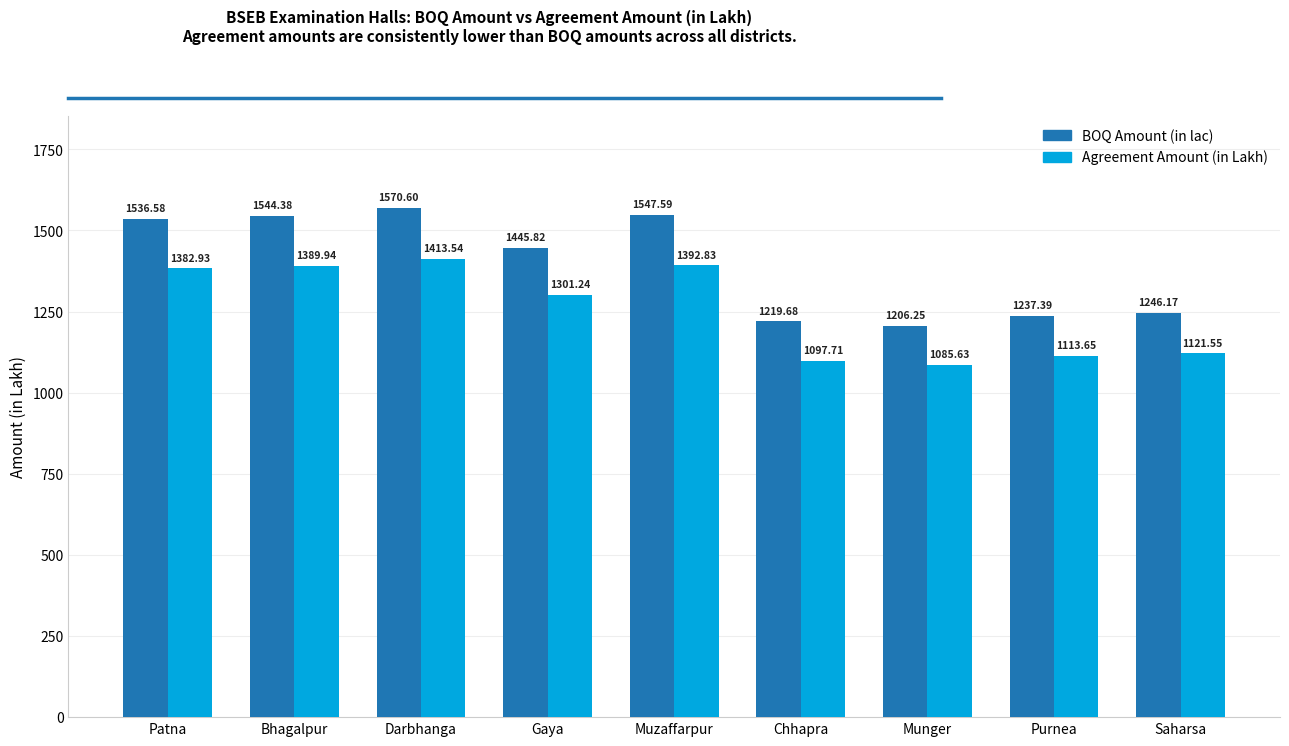

What is the value of the Agreement Amount (in Lakh) bar at the 1st from the left?

1382.9